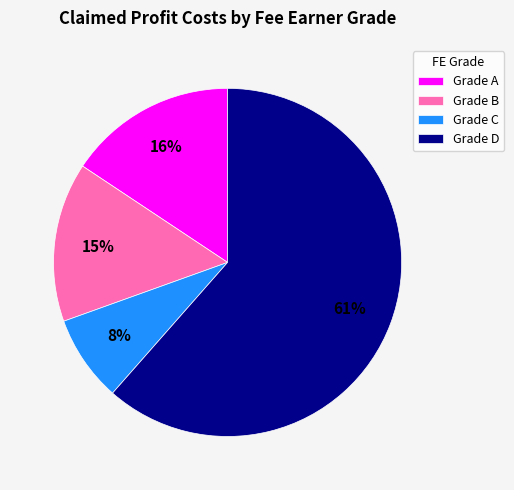

True or false: Grade C accounts for 1% of the total.

False